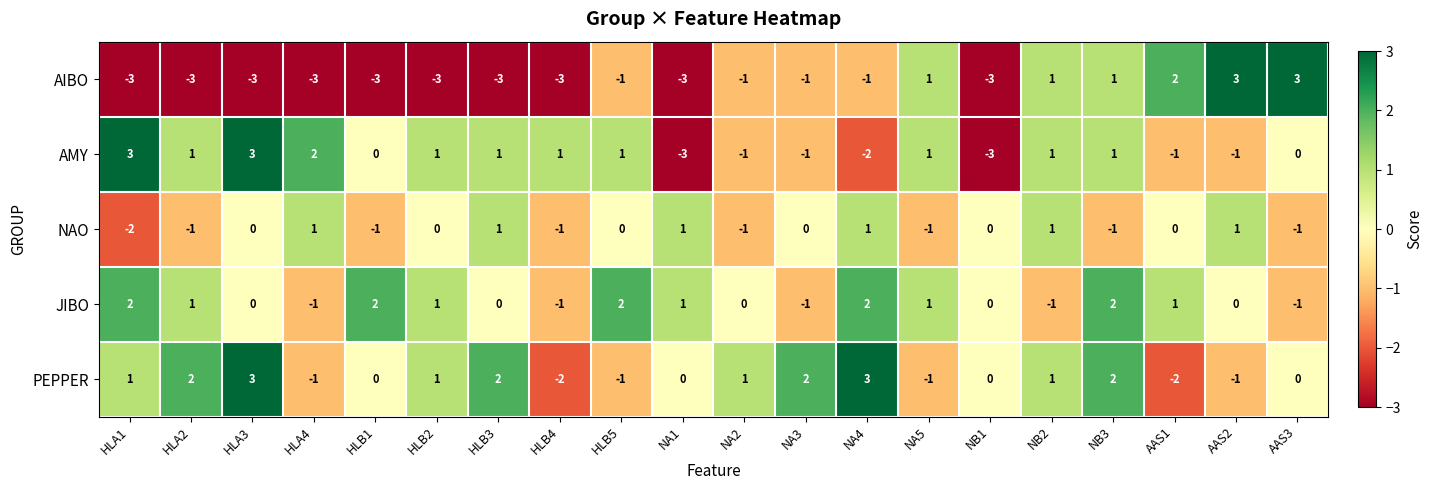

What is the minimum value shown in the chart?

-3